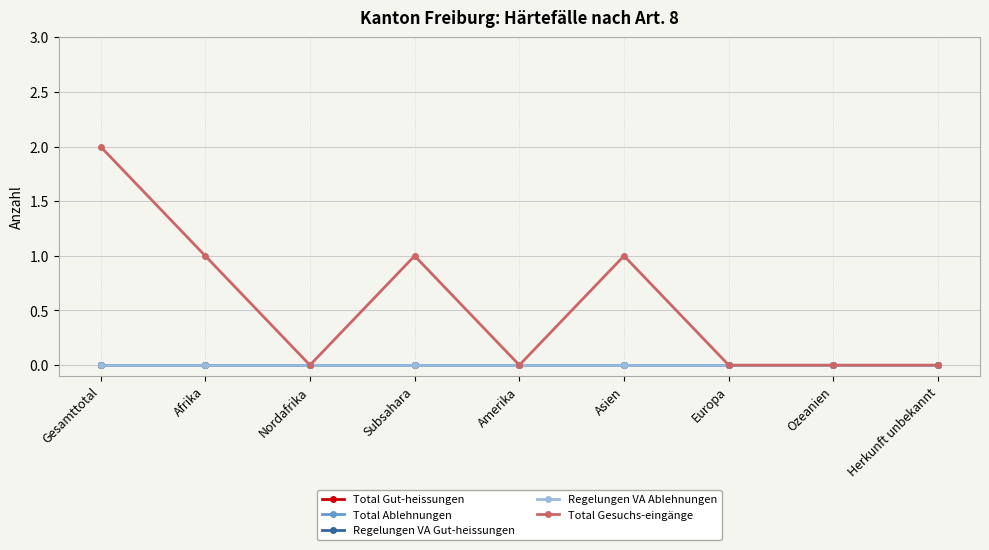

True or false: Regelungen VA Gut-heissungen and Total Ablehnungen intersect in this chart.

False